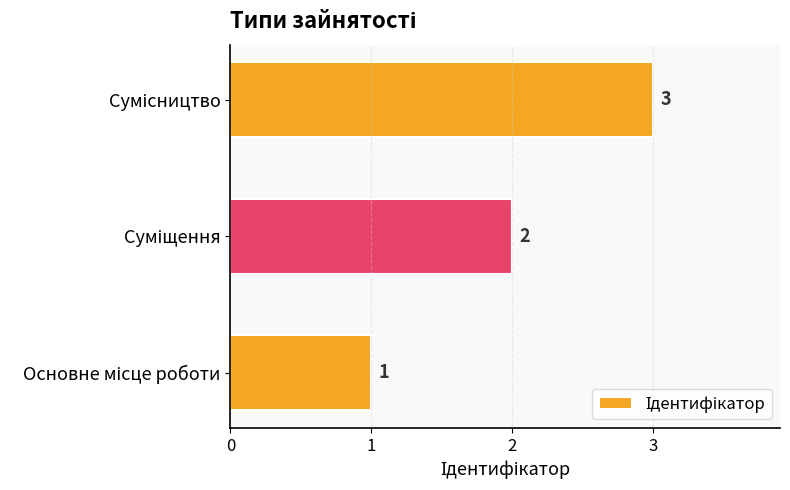

How many values are between 1 and 3?

3